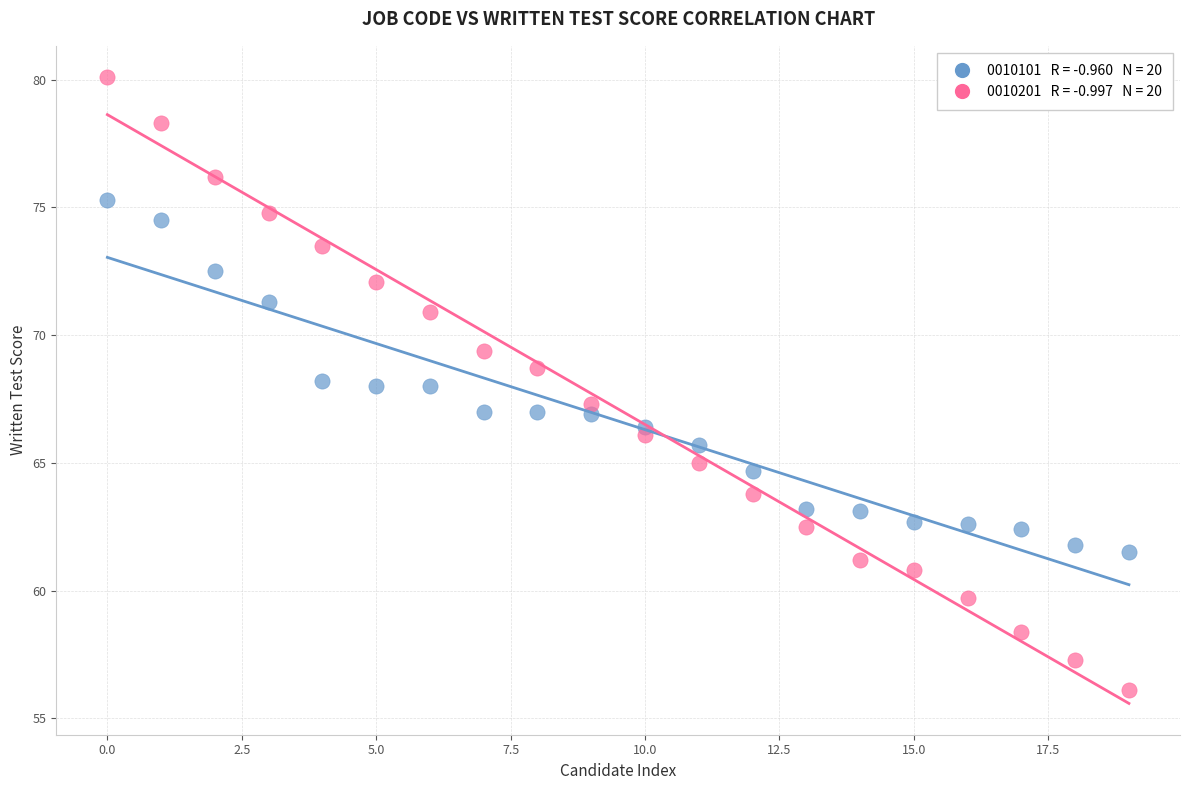

Across all data points, what is the range of Y values (max minus min)?

24.0